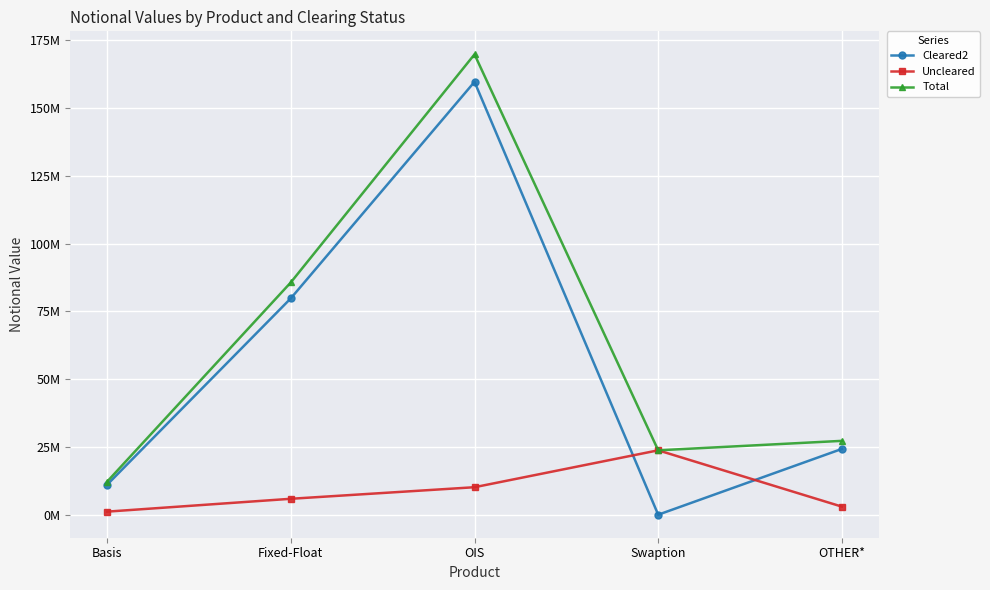

Is this an area chart (filled region under the line)?

No